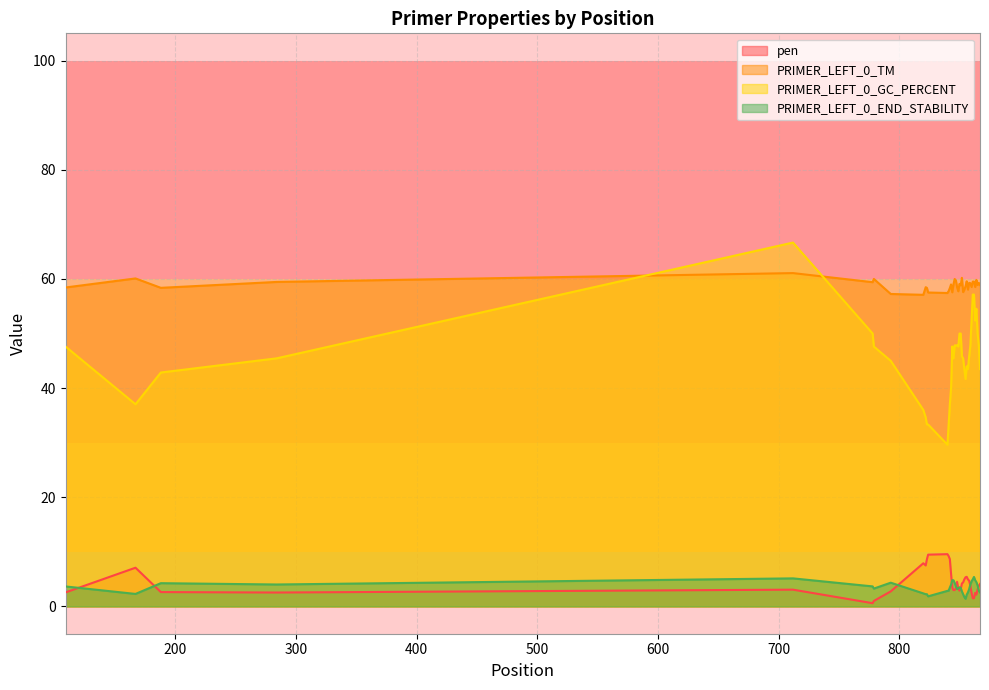

At which category does the chart reach its minimum across all series?

778